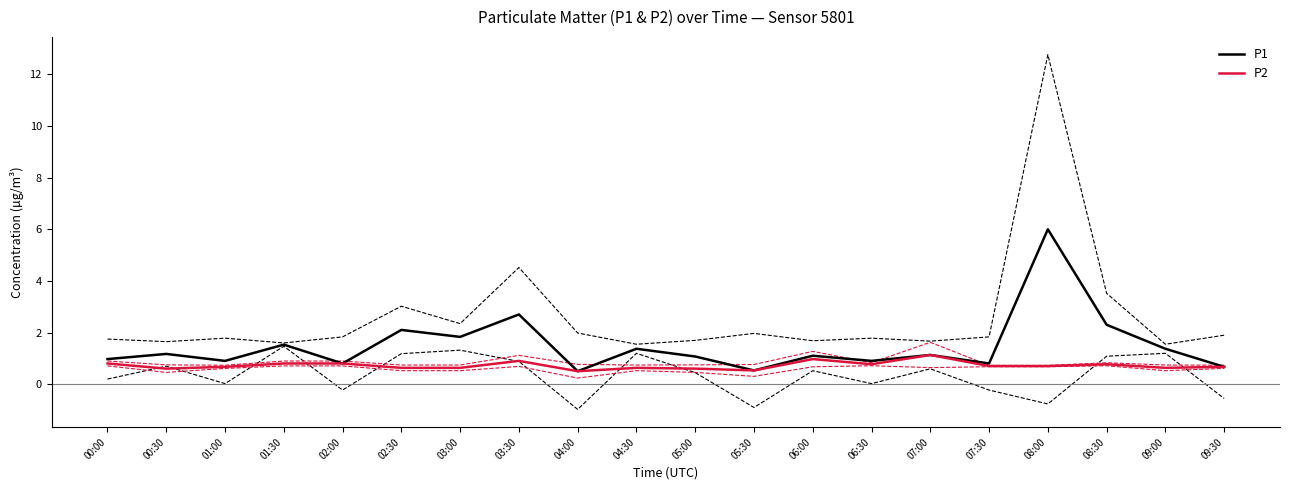

Reading right to left, extract all data points from this chart.

P1: 09:30=0.7	09:00=1.4	08:30=2.3	08:00=6.0	07:30=0.8	07:00=1.1	06:30=0.9	06:00=1.1	05:30=0.5	05:00=1.1	04:30=1.4	04:00=0.5	03:30=2.7	03:00=1.8	02:30=2.1	02:00=0.8	01:30=1.5	01:00=0.9	00:30=1.2	00:00=1.0
P2: 09:30=0.7	09:00=0.6	08:30=0.8	08:00=0.7	07:30=0.7	07:00=1.1	06:30=0.8	06:00=1.0	05:30=0.5	05:00=0.6	04:30=0.6	04:00=0.5	03:30=0.9	03:00=0.6	02:30=0.6	02:00=0.8	01:30=0.8	01:00=0.7	00:30=0.6	00:00=0.8